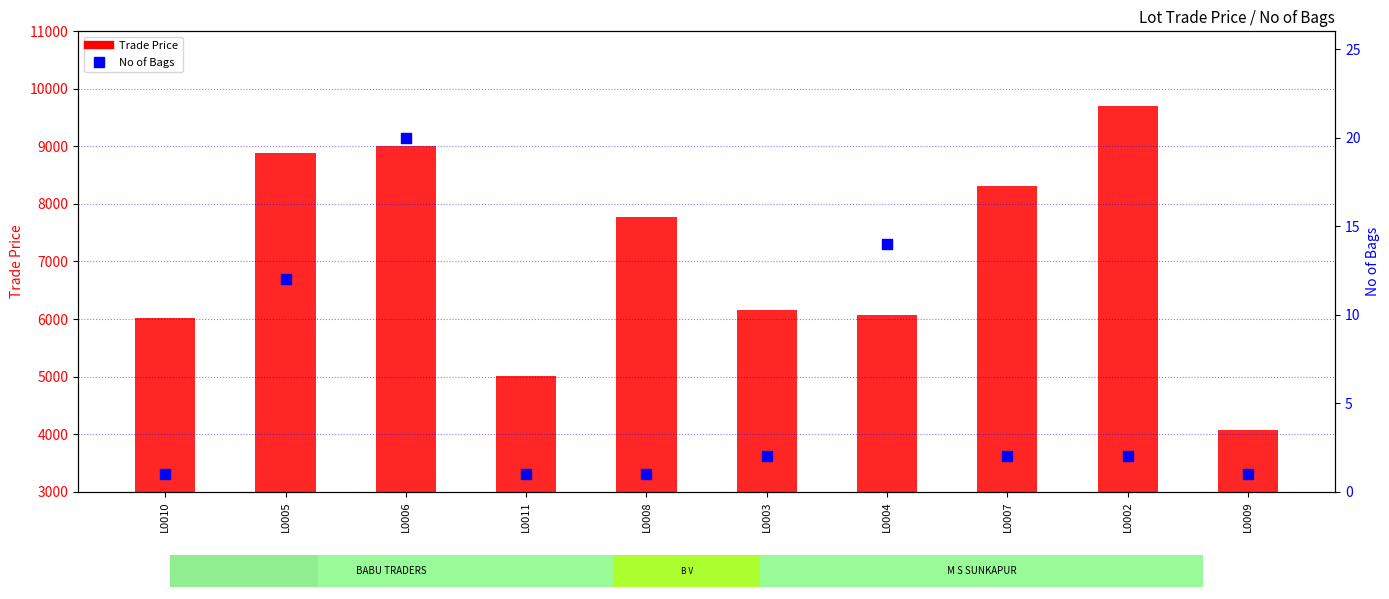

Which series contains the lowest Y value?

No of Bags